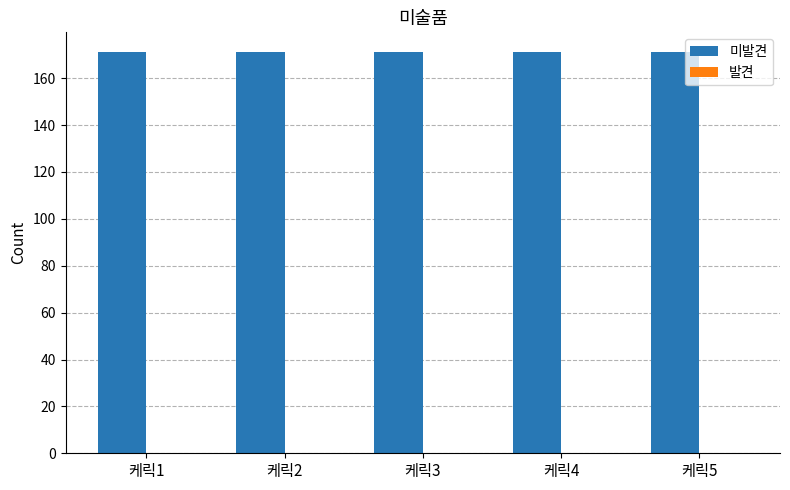

List the series in order of their overall mean, highest first.

미발견, 발견